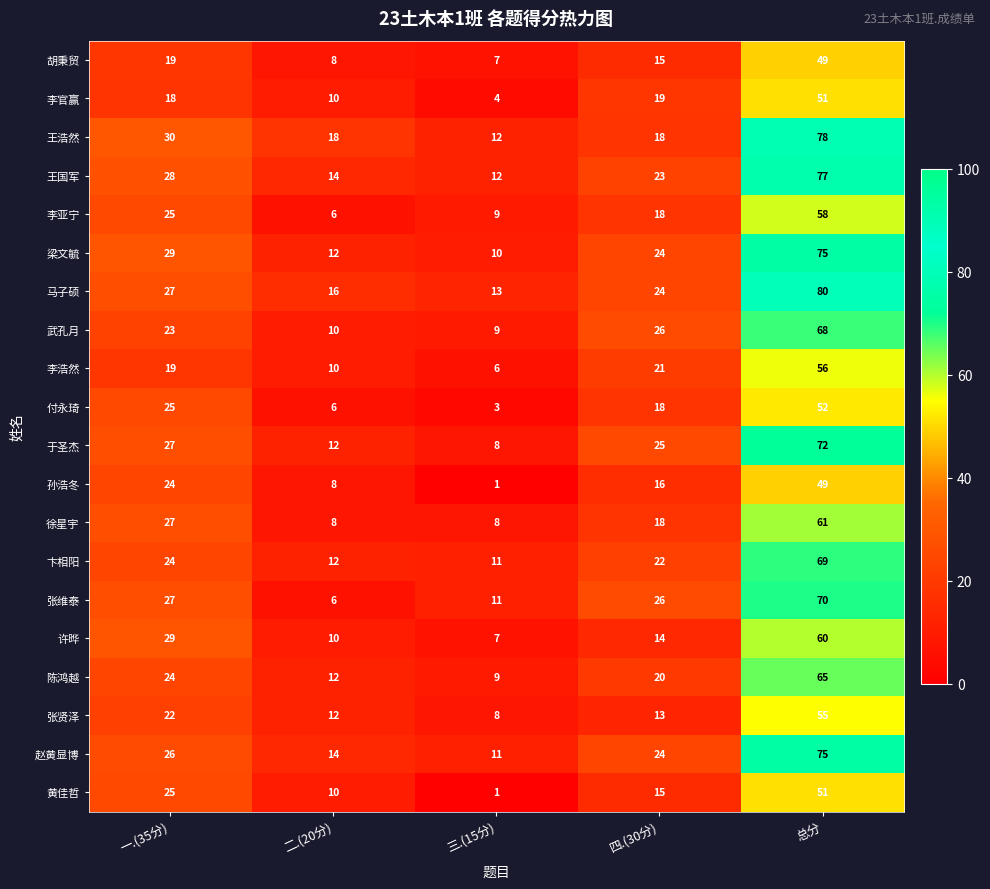

What is the sum of all 陈鸿越 values?

130